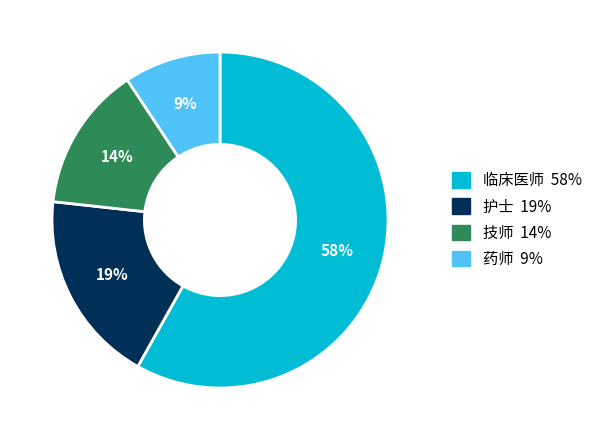

Is the sum of 护士 and 临床医师 greater than half?

Yes